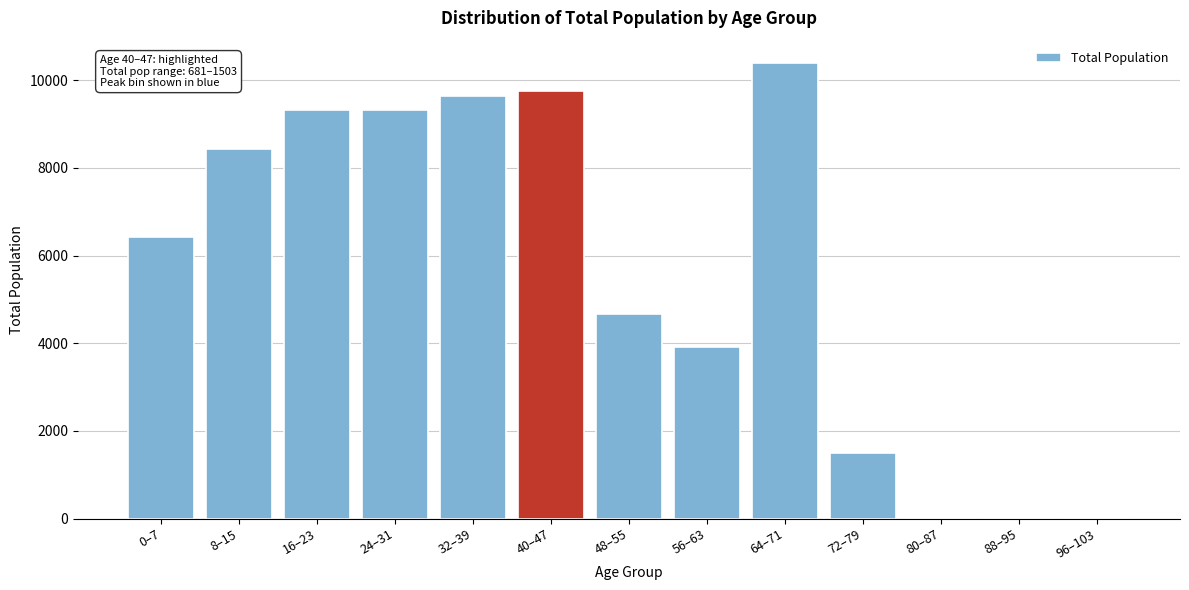

What is the sum of all values?

73338